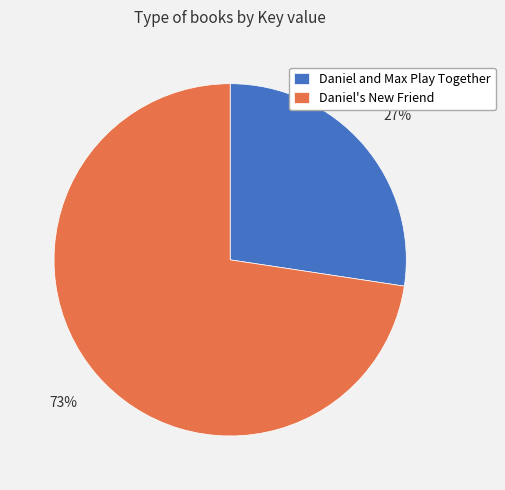

The Daniel and Max Play Together slice represents 27% of the pie. True or false?

True